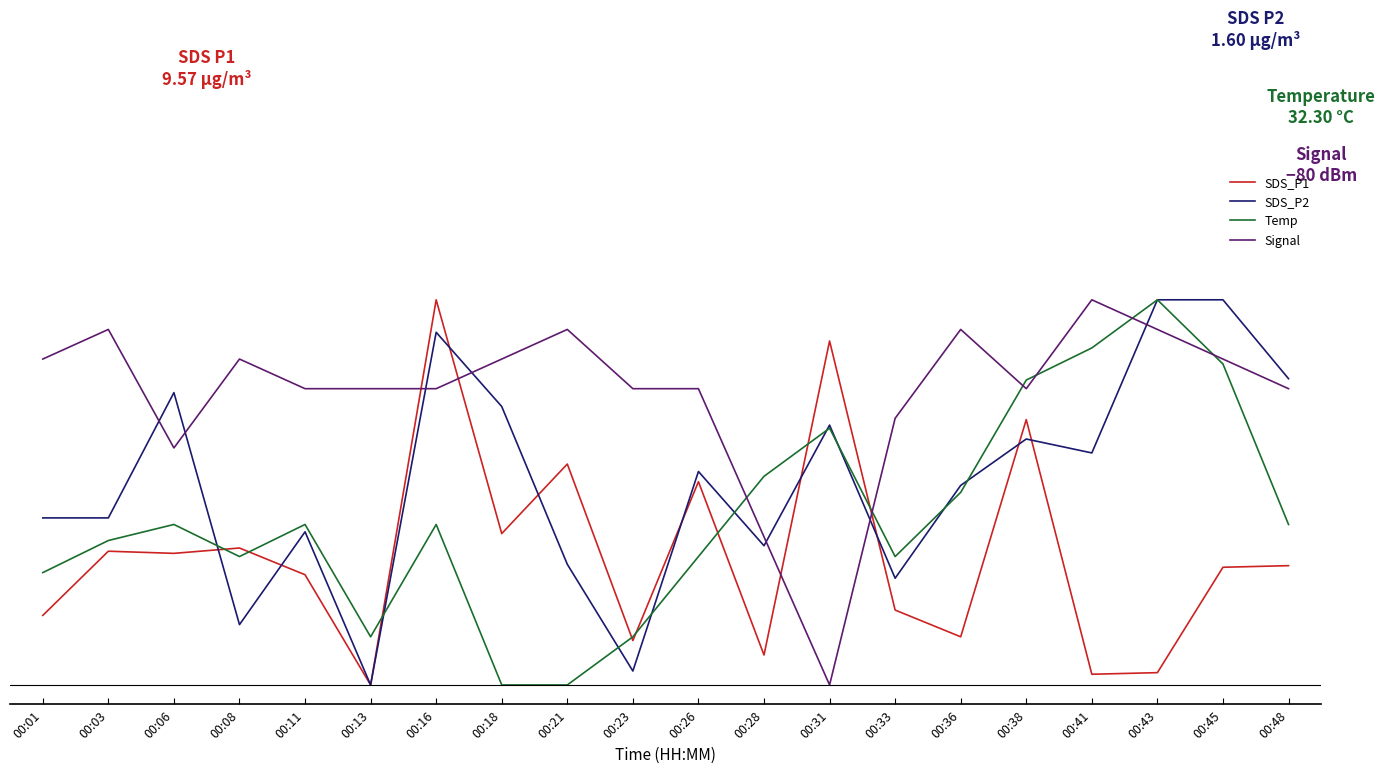

What is the difference between the SDS_P2 values at 00:28 and 00:06?

0.4